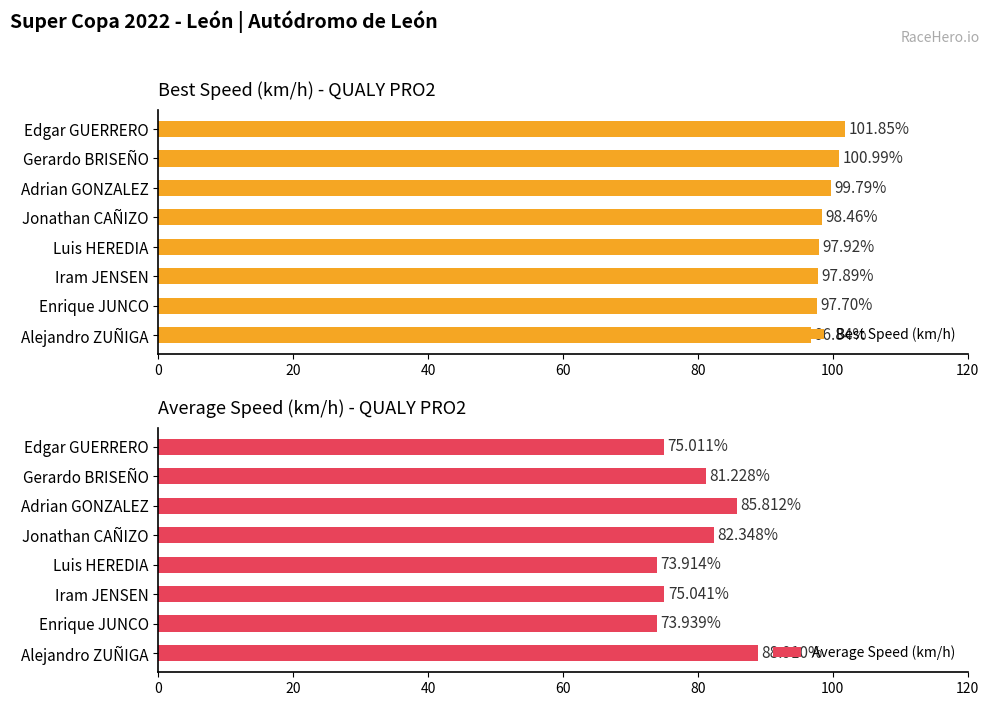

What is the lowest value of the Average Speed (km/h) series?

73.9